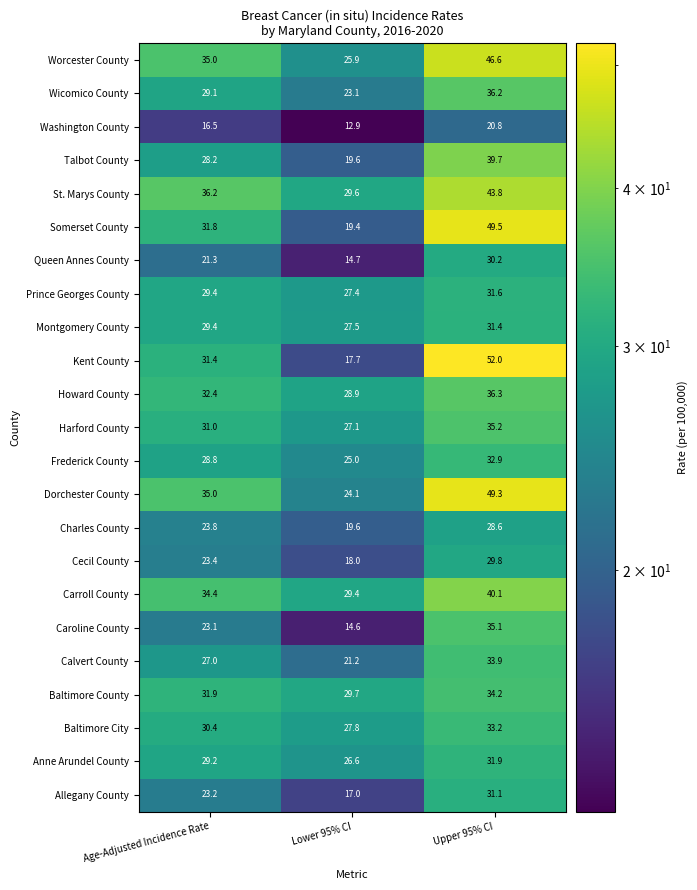

Which series has the largest range (max minus min)?

Kent County